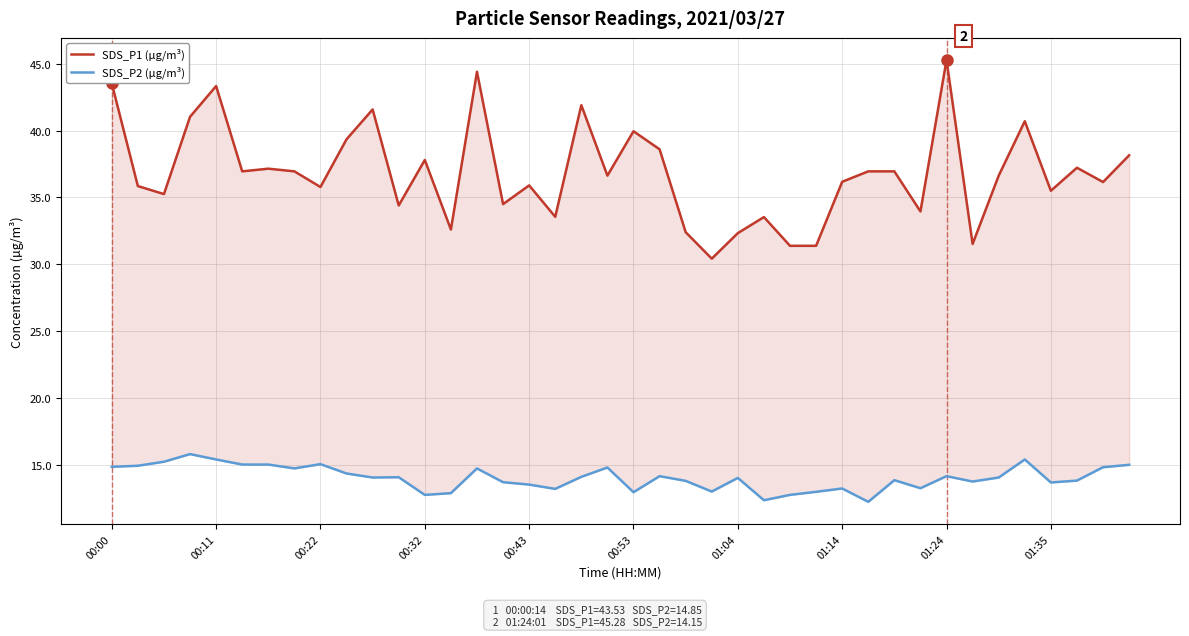

Reading right to left, extract all data points from this chart.

SDS_P1 (µg/m³): 38.1	36.1	37.2	35.5	40.7	36.6	31.5	45.3	34.0	37.0	37.0	36.2	31.4	31.4	33.5	32.3	30.4	32.4	38.6	40.0	36.6	41.9	33.5	35.9	34.5	44.4	32.6	37.8	34.4	41.6	39.4	35.8	37.0	37.1	37.0	43.3	41.0	35.2	35.9	43.5
SDS_P2 (µg/m³): 15.0	14.8	13.8	13.7	15.4	14.1	13.8	14.2	13.2	13.8	12.2	13.2	13.0	12.8	12.3	14.0	13.0	13.8	14.2	12.9	14.8	14.1	13.2	13.5	13.7	14.7	12.9	12.8	14.1	14.1	14.3	15.1	14.7	15.0	15.0	15.4	15.8	15.2	14.9	14.8